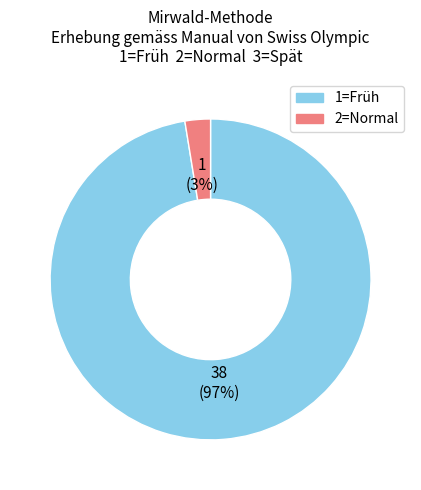

To the nearest percent, what portion does 1=Früh represent?

97%